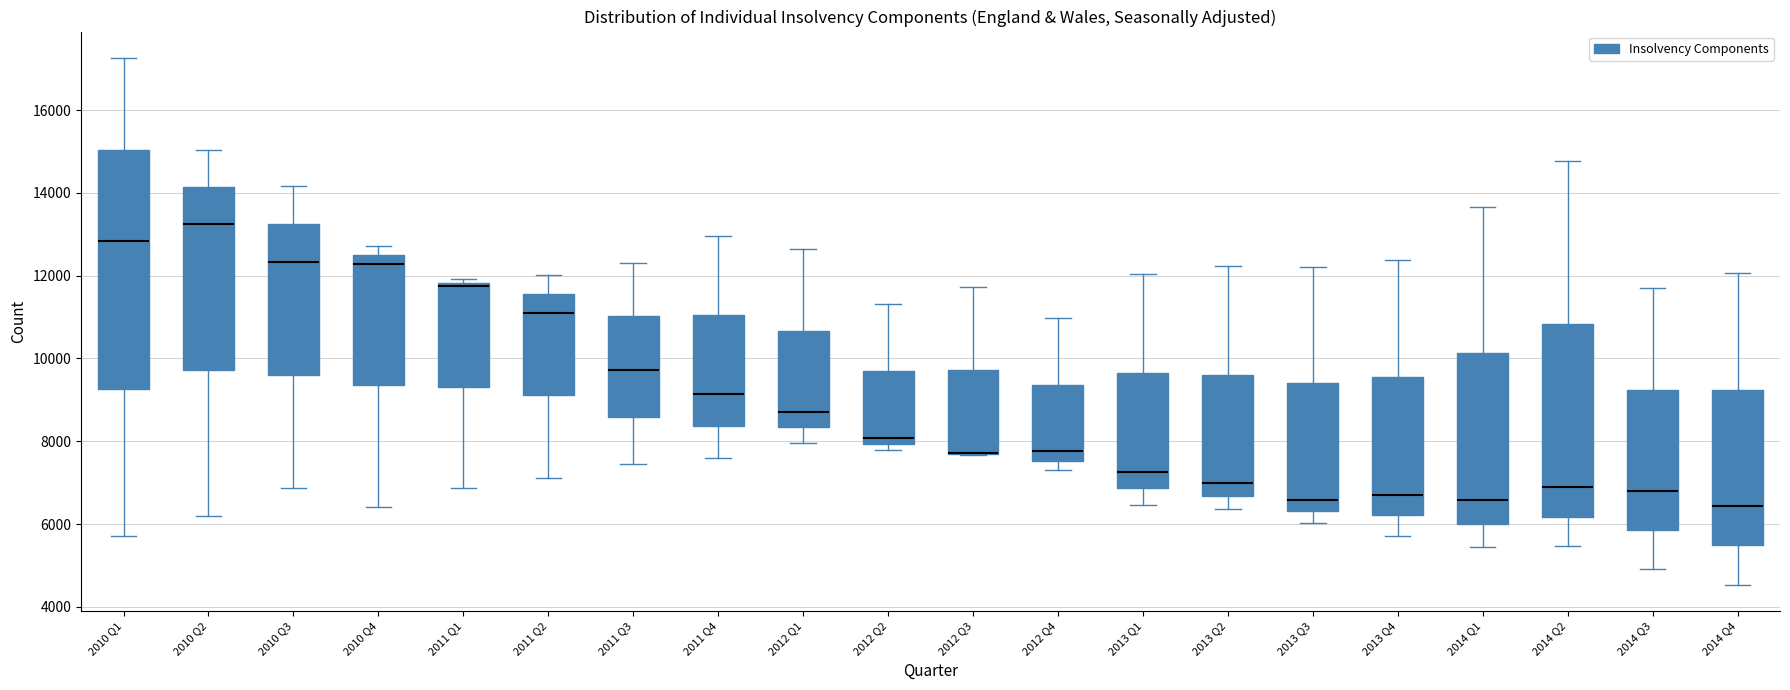

Reading left to right, read every box against the y-axis: the position of its median line, the range the box covers, and the ends of its whiskers. The values are not printed on the chart, so give them approximately, as read against the axis.

2010 Q1: median 12800, box 9200 to 15000, whiskers 5800 to 17200
2010 Q2: median 13200, box 9800 to 14200, whiskers 6200 to 15000
2010 Q3: median 12400, box 9600 to 13200, whiskers 6800 to 14200
2010 Q4: median 12200, box 9400 to 12400, whiskers 6400 to 12800
2011 Q1: median 11800 (just below the box's upper edge), box 9400 to 11800, whiskers 6800 to 12000
2011 Q2: median 11200, box 9200 to 11600, whiskers 7200 to 12000
2011 Q3: median 9800, box 8600 to 11000, whiskers 7400 to 12400
2011 Q4: median 9200, box 8400 to 11000, whiskers 7600 to 13000
2012 Q1: median 8600, box 8400 to 10600, whiskers 8000 to 12600
2012 Q2: median 8000 (just above the box's lower edge), box 8000 to 9600, whiskers 7800 to 11400
2012 Q3: median 7800 (drawn on the box's lower edge), box 7600 to 9800, whiskers 7600 to 11800
2012 Q4: median 7800, box 7600 to 9400, whiskers 7200 to 11000
2013 Q1: median 7200, box 6800 to 9600, whiskers 6400 to 12000
2013 Q2: median 7000, box 6600 to 9600, whiskers 6400 to 12200
2013 Q3: median 6600, box 6400 to 9400, whiskers 6000 to 12200
2013 Q4: median 6800, box 6200 to 9600, whiskers 5800 to 12400
2014 Q1: median 6600, box 6000 to 10200, whiskers 5400 to 13600
2014 Q2: median 6800, box 6200 to 10800, whiskers 5400 to 14800
2014 Q3: median 6800, box 5800 to 9200, whiskers 5000 to 11800
2014 Q4: median 6400, box 5400 to 9200, whiskers 4600 to 12000